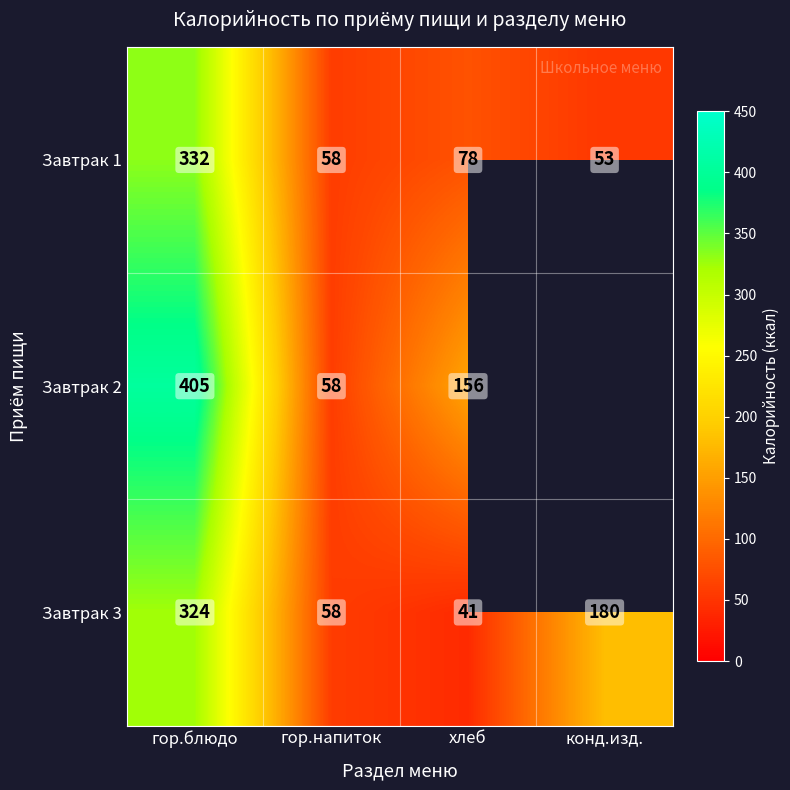

At how many categories does at least one series exceed 278?

1